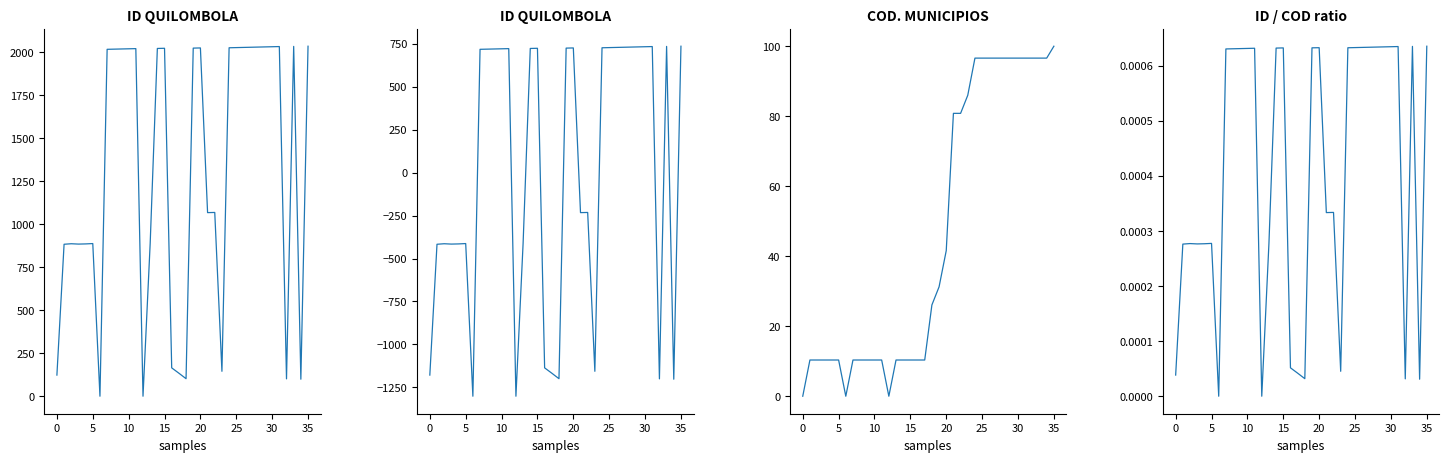

What is the approximate value of ID QUILOMBOLA (detrended) at 20?

724.9